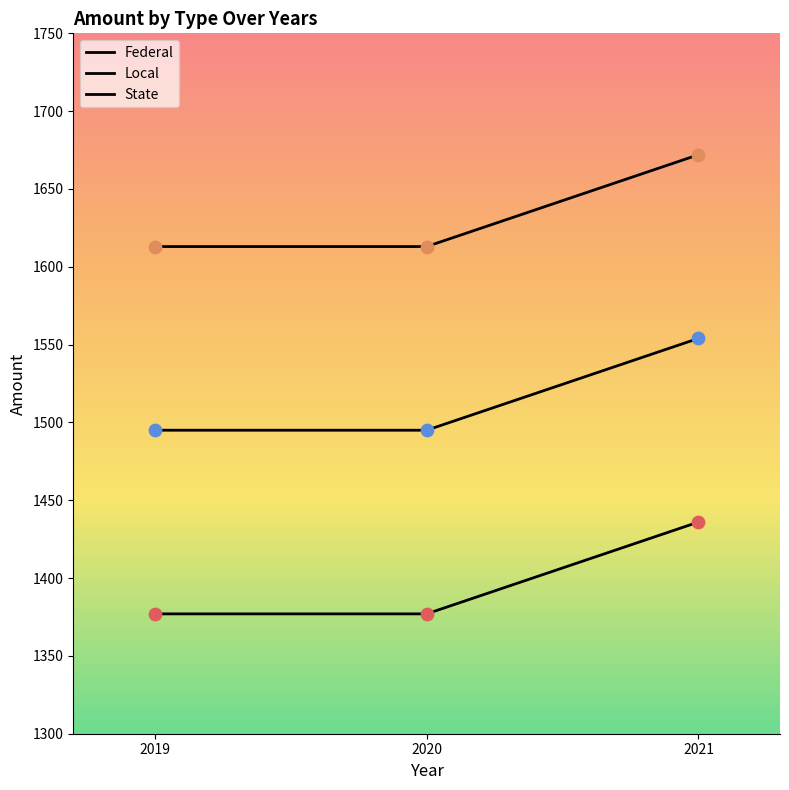

At which category is the sum across all series the highest?

2021